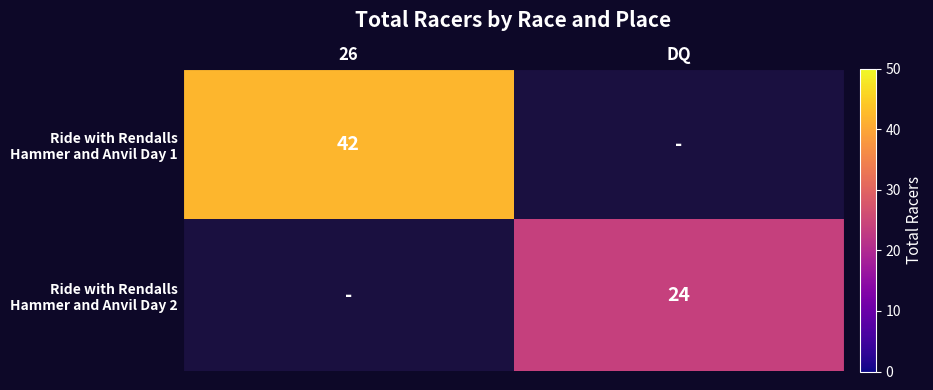

What is the difference between the maximum and minimum values in the Ride with Rendalls Hammer and Anvil Day 1 series?

42